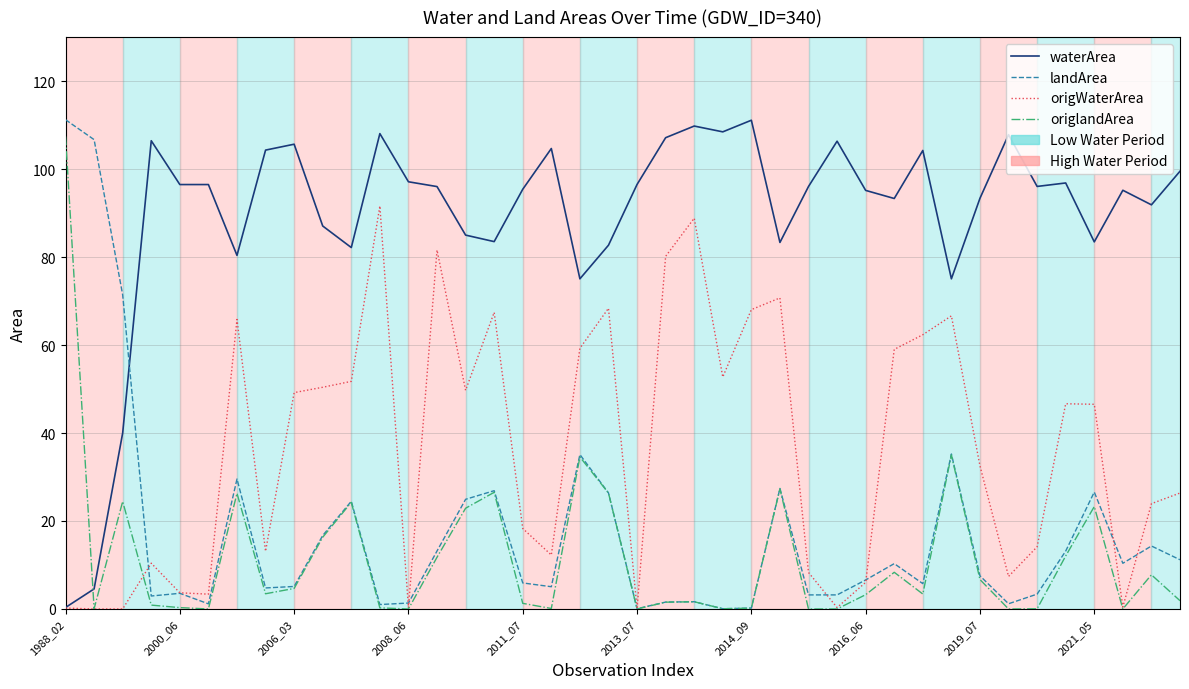

Which series has the largest total across all categories?

waterArea